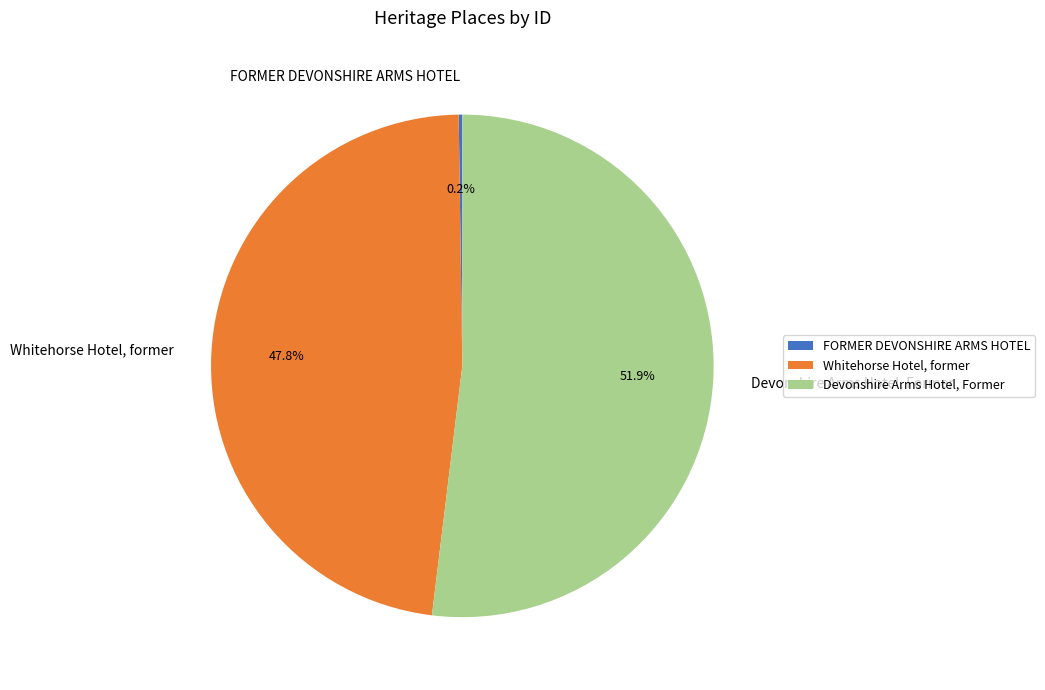

Which category has the biggest portion of the pie?

Devonshire Arms Hotel, Former